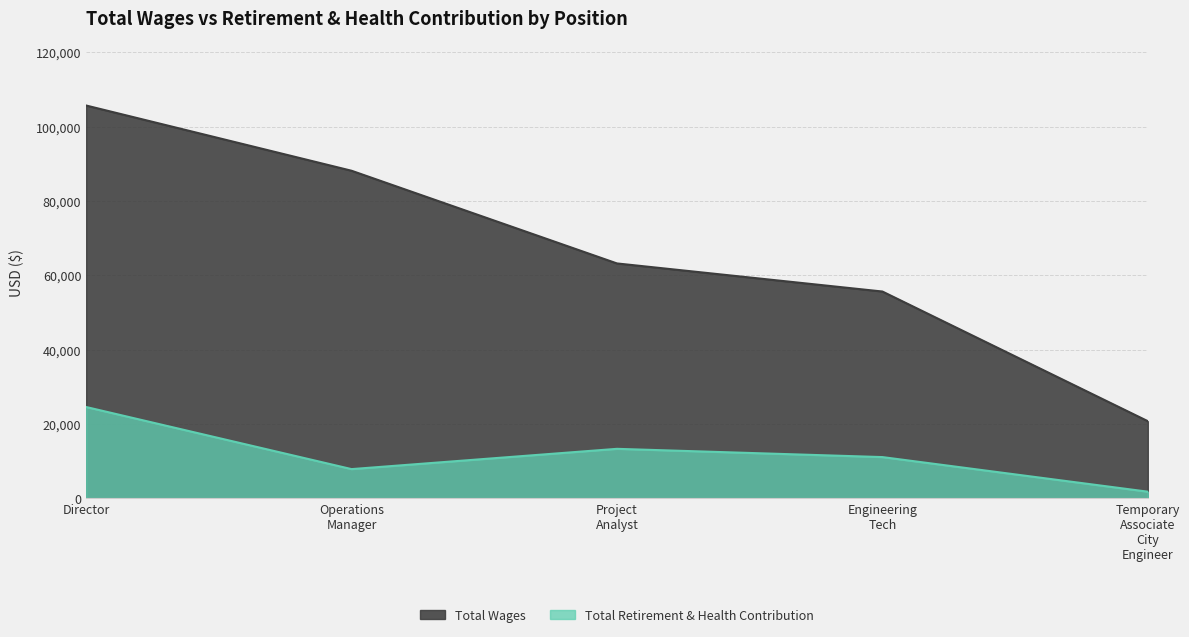

Does the chart display data point markers on the line(s)?

No